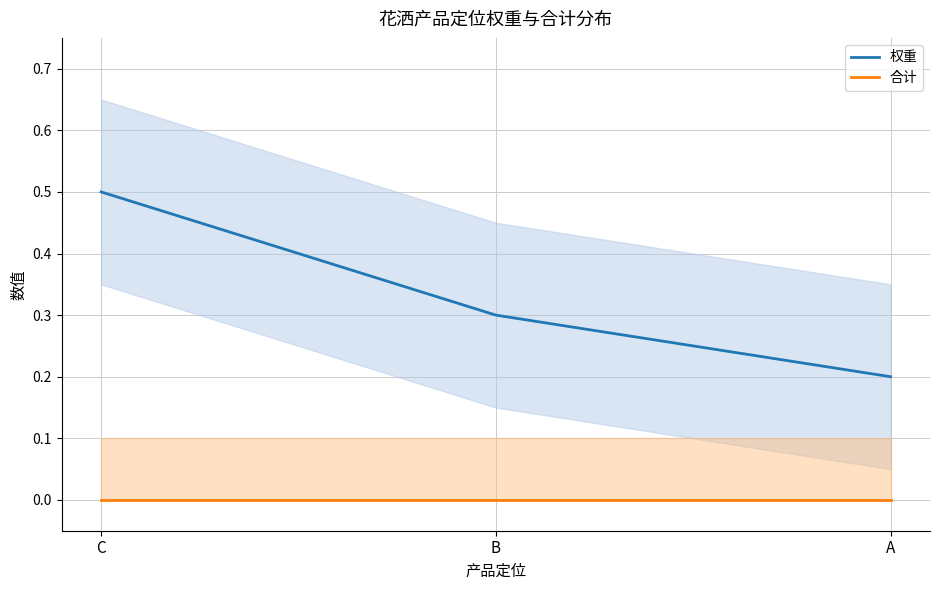

List the labels in order of 合计 value, largest first.

C, B, A